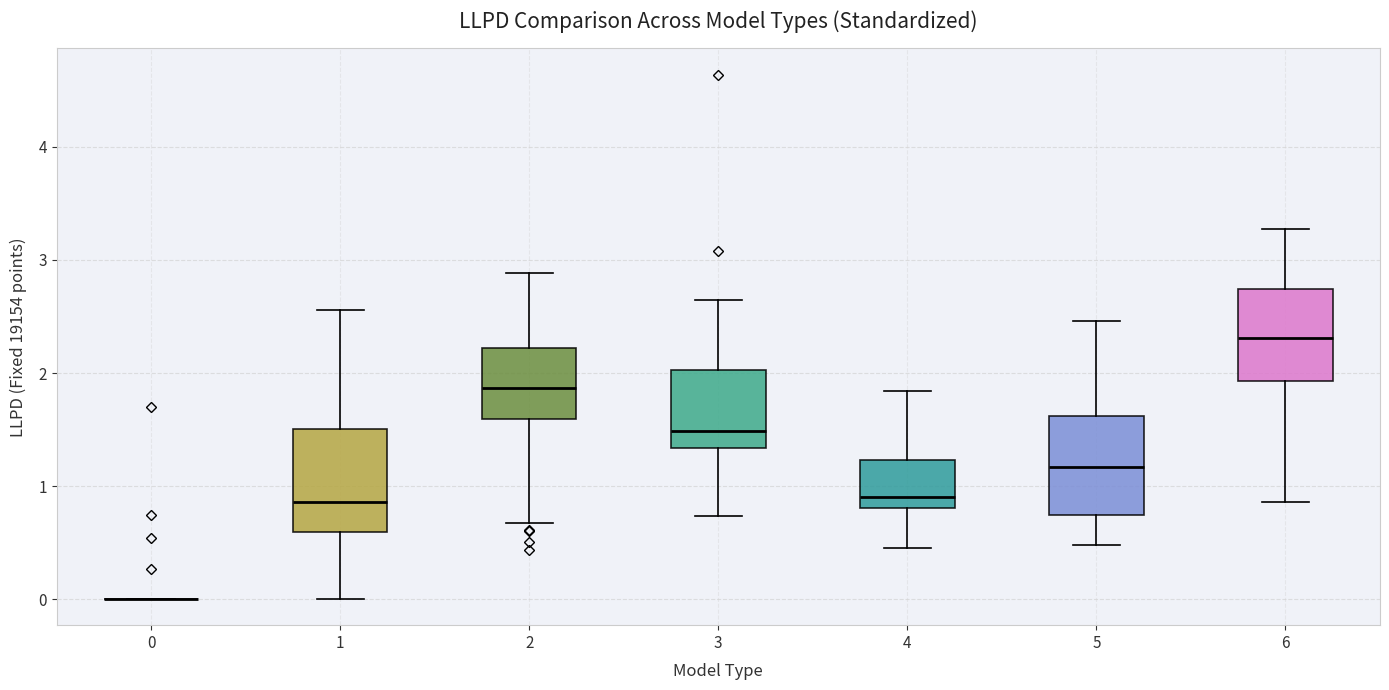

Reading left to right, transcribe this box plot: for each box, give where its median line is, the range the box spans, and where its two whiskers end, as read against the y-axis. The values are not printed on the chart, so give them approximately, as read against the axis.

0: box collapsed to a line at 0.0, whiskers 0.0 to 0.0
1: median 0.9, box 0.6 to 1.5, whiskers 0.0 to 2.6
2: median 1.9, box 1.6 to 2.2, whiskers 0.7 to 2.9
3: median 1.5, box 1.3 to 2.0, whiskers 0.7 to 2.6
4: median 0.9, box 0.8 to 1.2, whiskers 0.5 to 1.8
5: median 1.2, box 0.7 to 1.6, whiskers 0.5 to 2.5
6: median 2.3, box 1.9 to 2.7, whiskers 0.9 to 3.3